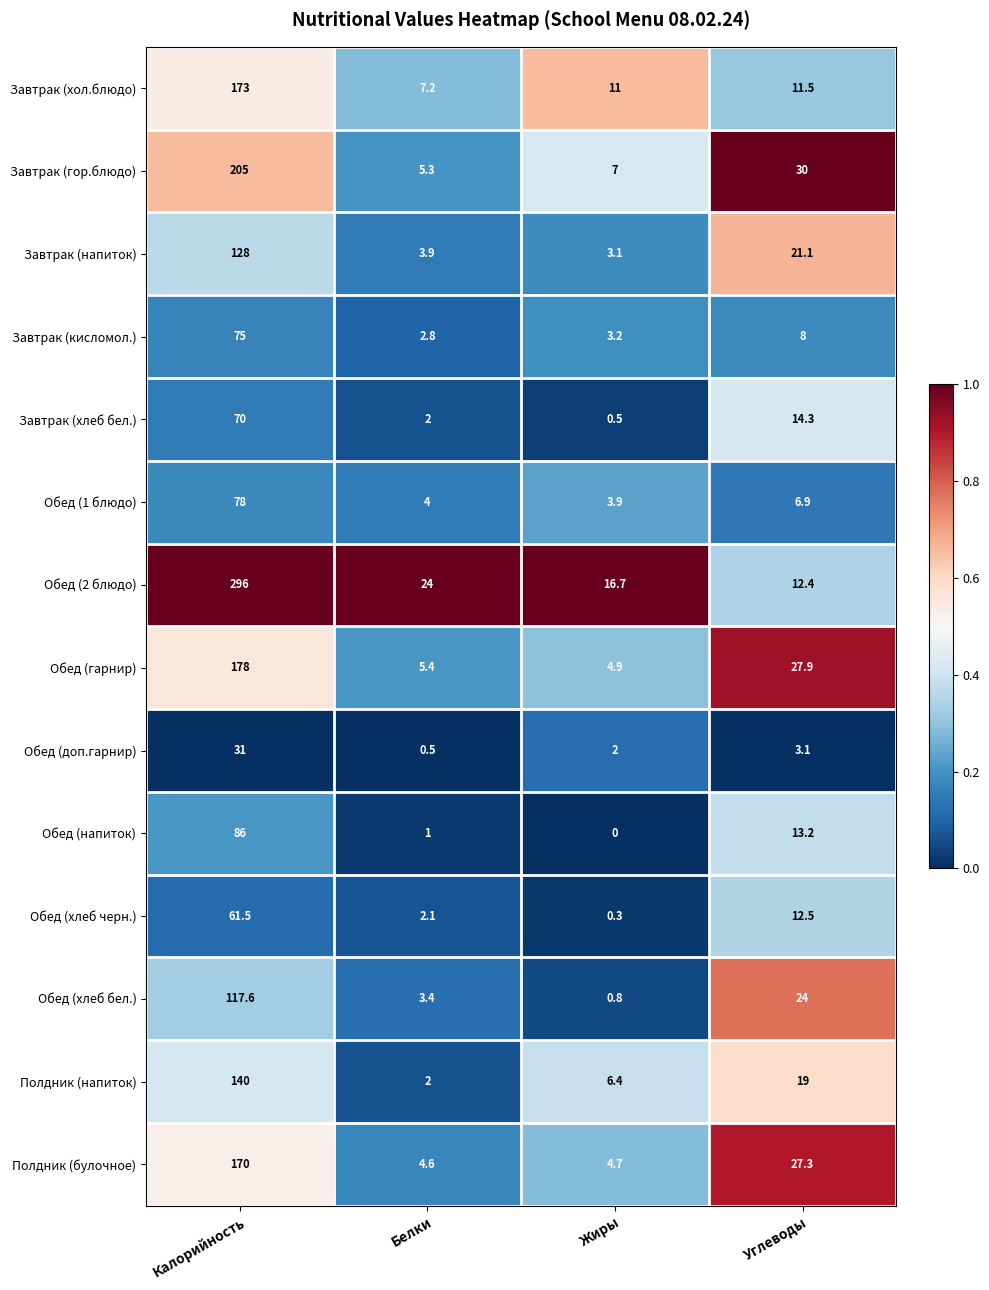

Is it true that Обед (2 блюдо) equals 518.1 at Калорийность?

False